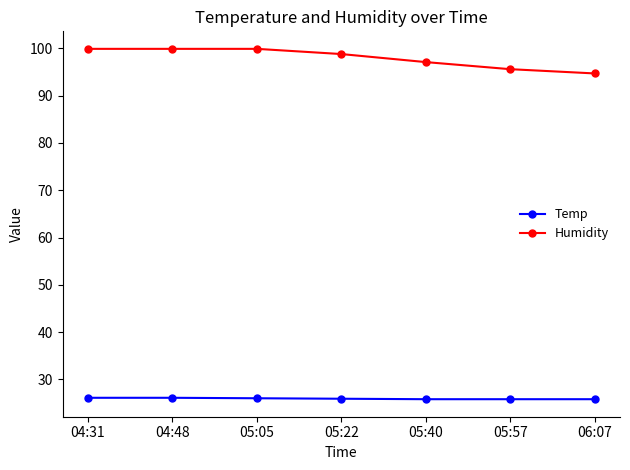

What is the maximum value shown in the chart?

99.9